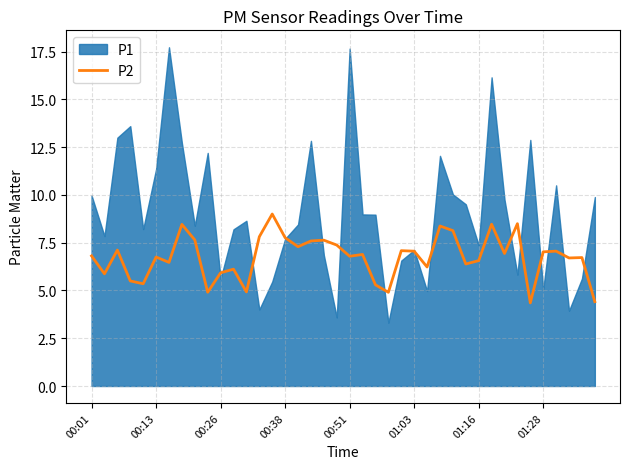

What is the lowest value of the P2 series?

4.4